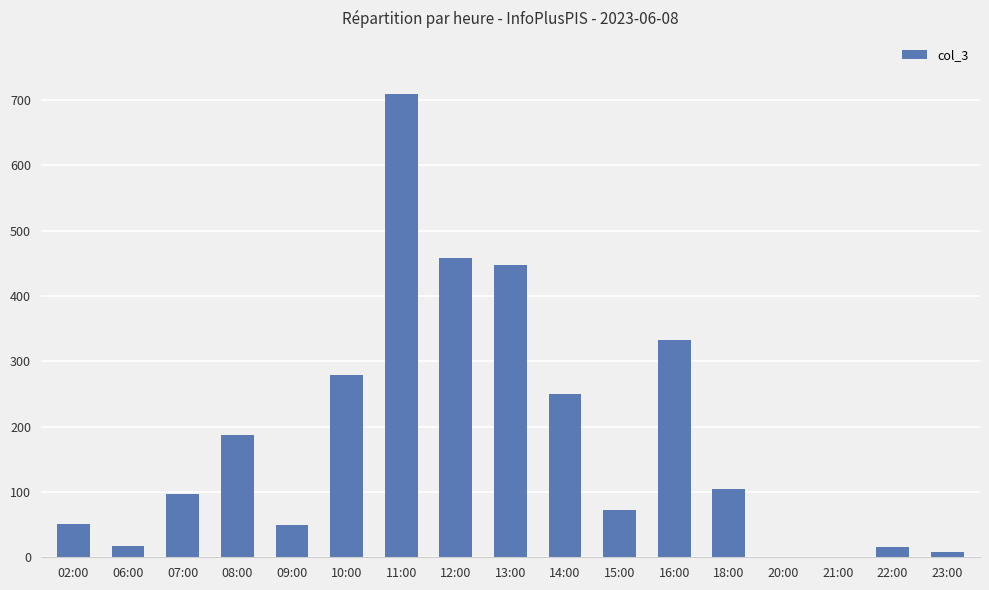

What is the change in value from 18:00 to 22:00?

-89